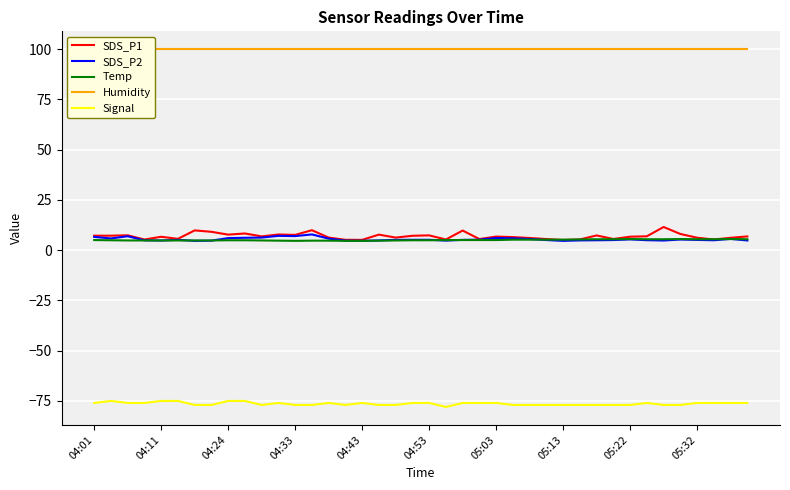

Is it true that Signal equals -122.4 at 39?

False